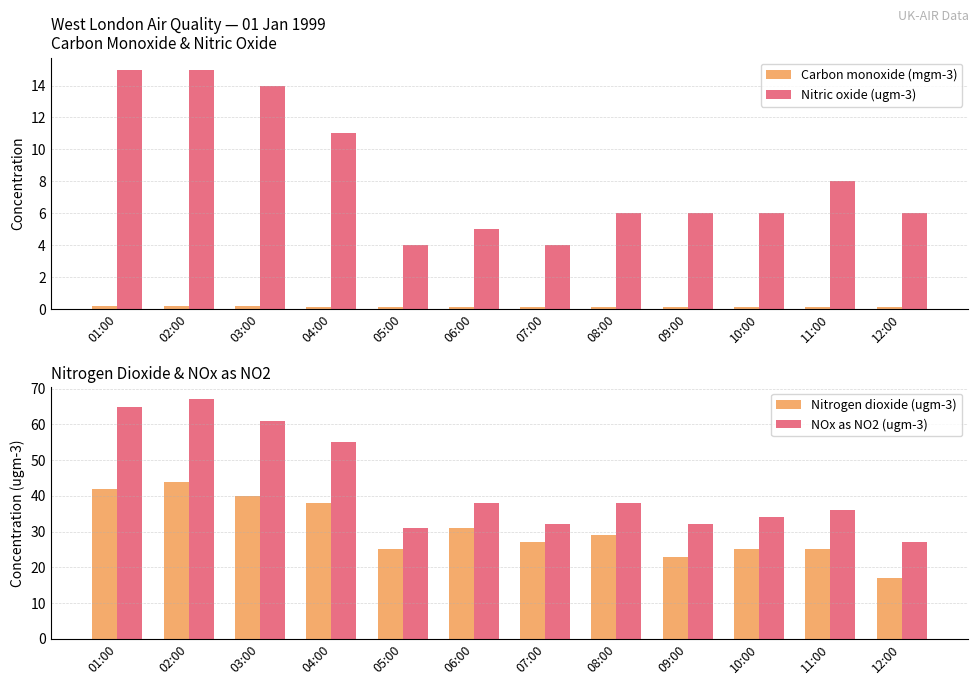

What is the average value of the Nitrogen dioxide (ugm-3) series?

30.5